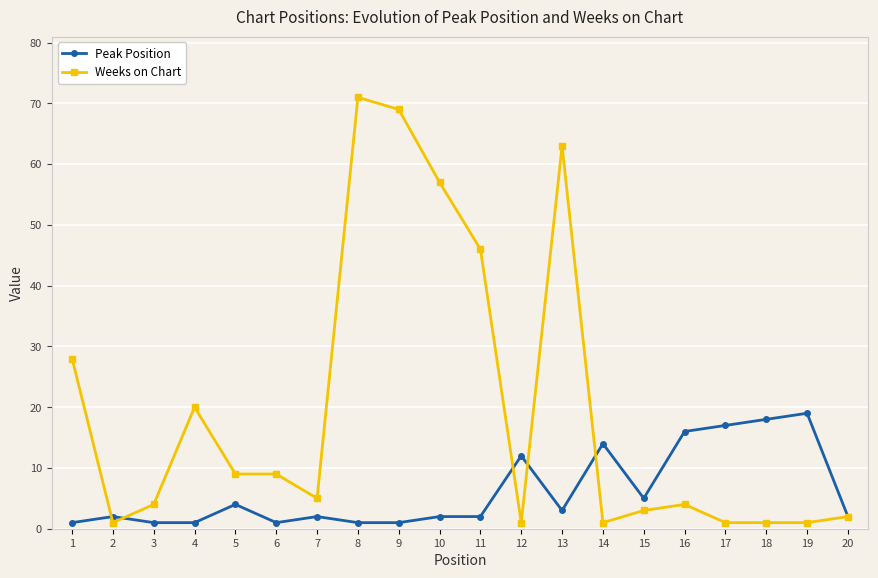

Which series has the widest spread of values?

Weeks on Chart